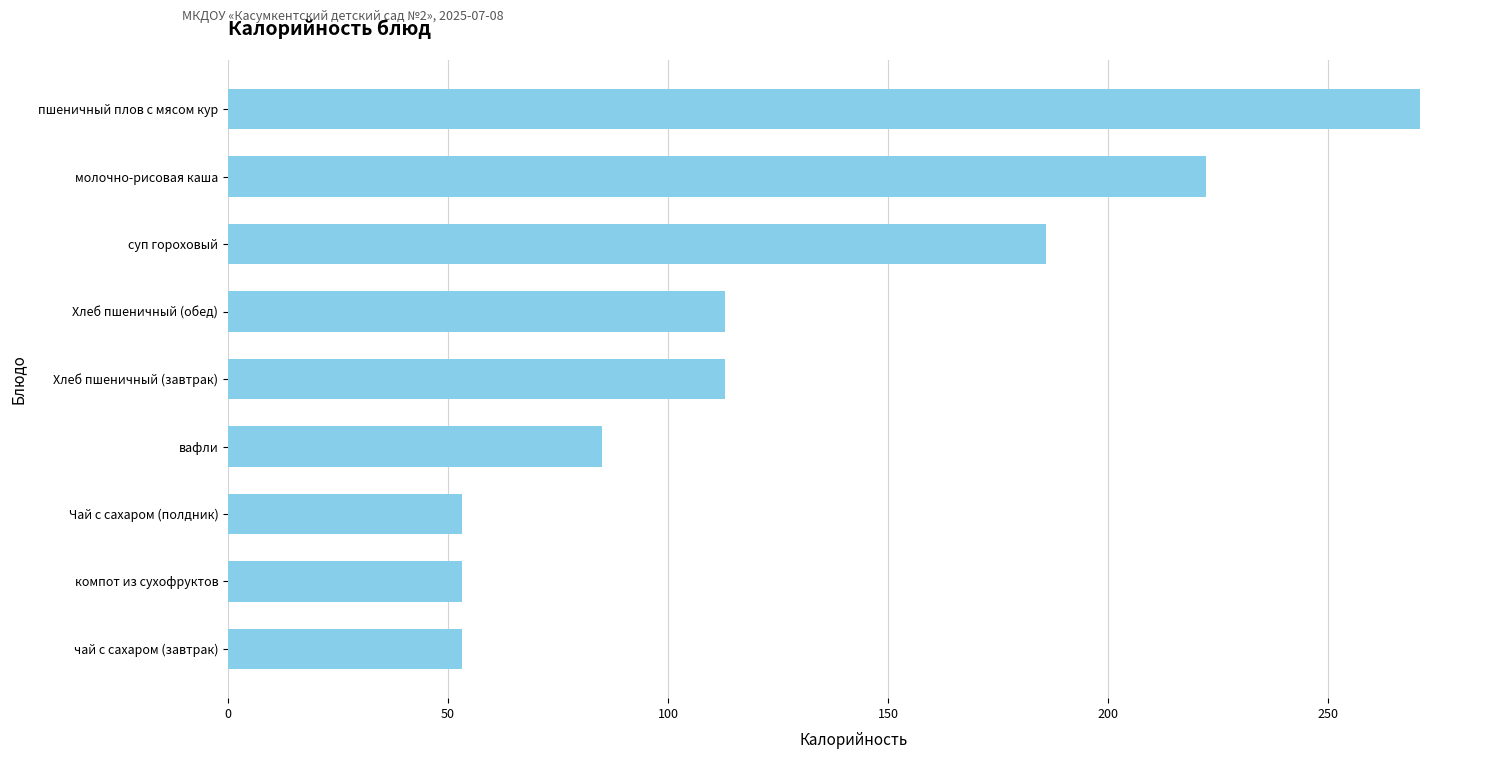

The value at Хлеб пшеничный (завтрак) is 23.4. True or false?

False